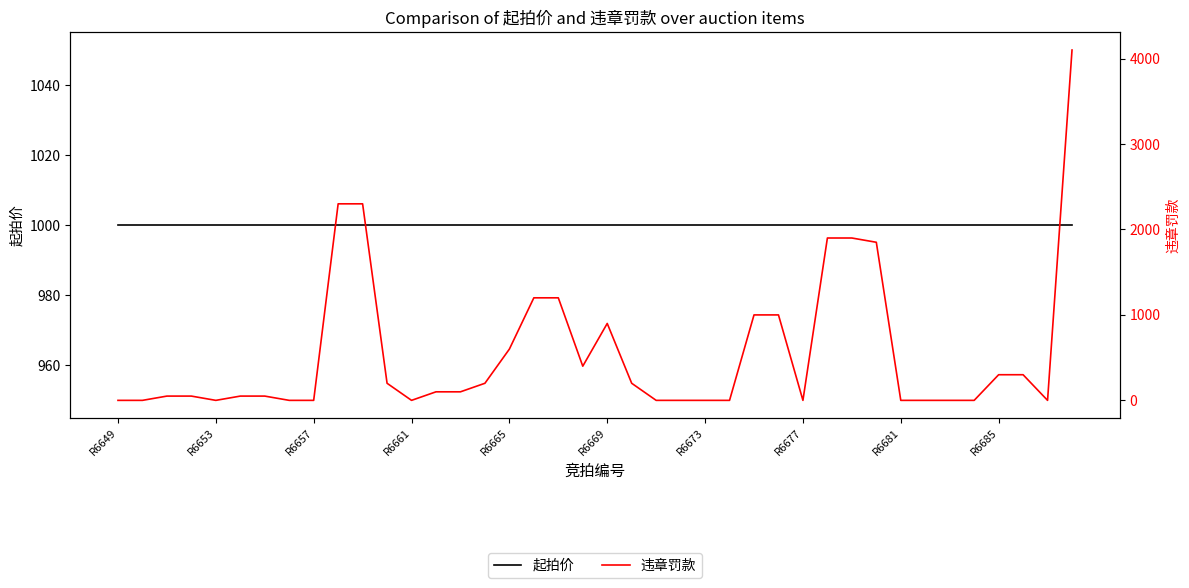

True or false: 违章罚款 has a value of 3750 at R6685.

False